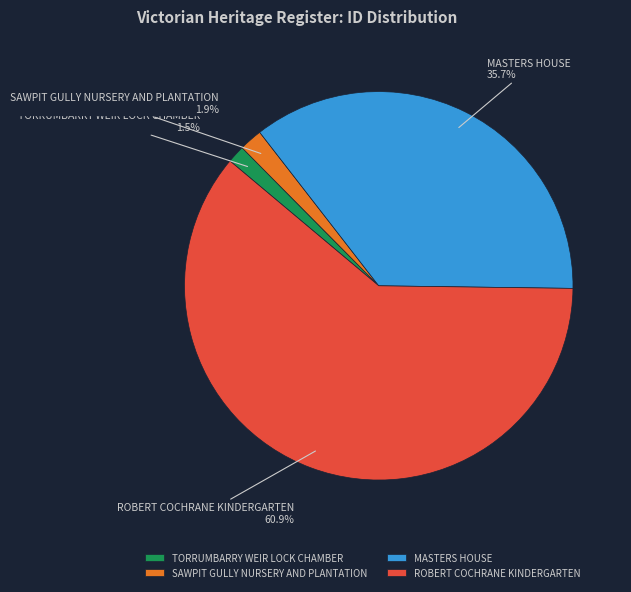

How many segments does this pie chart have?

4